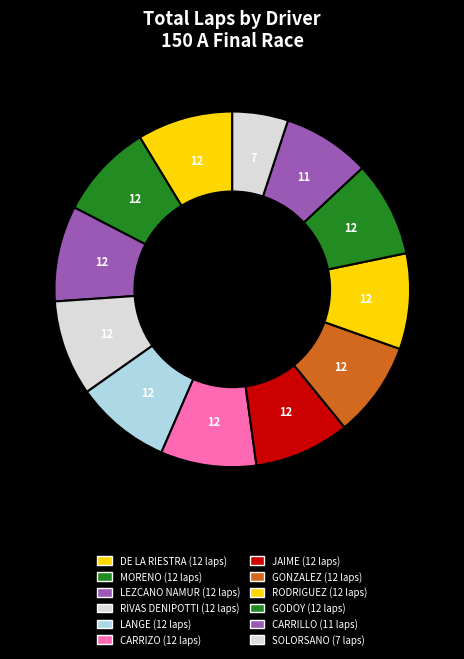

What is the largest slice in the pie chart?

DE LA RIESTRA LAUTARO